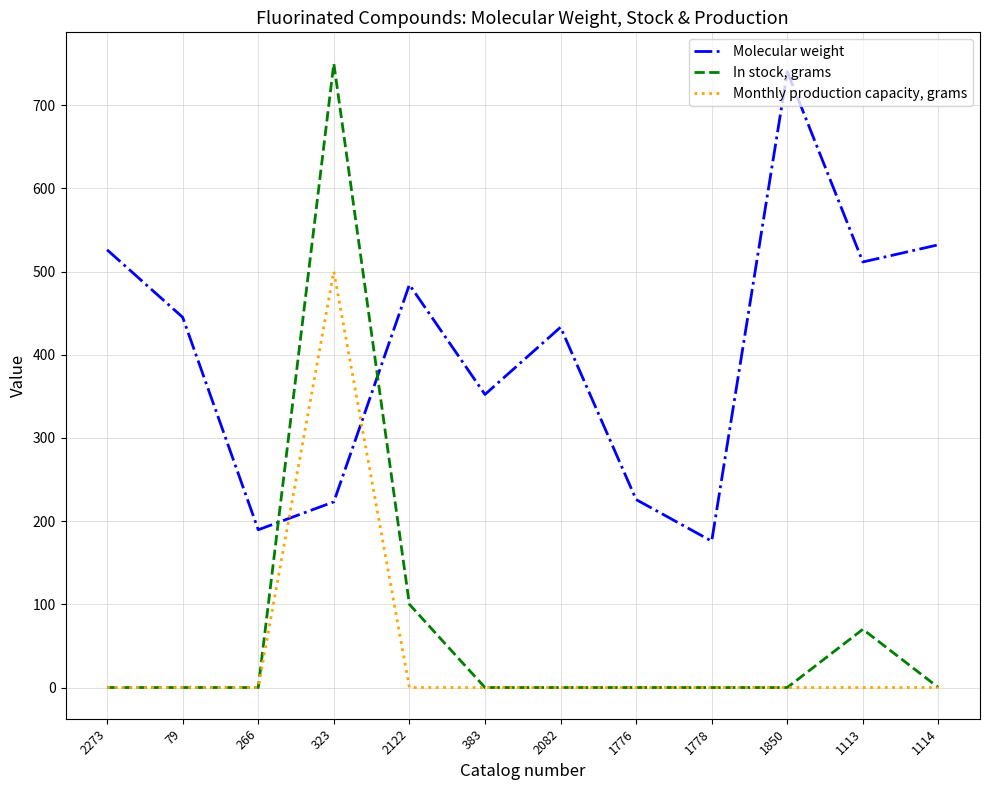

At which label is In stock, grams closest to 375?

2122